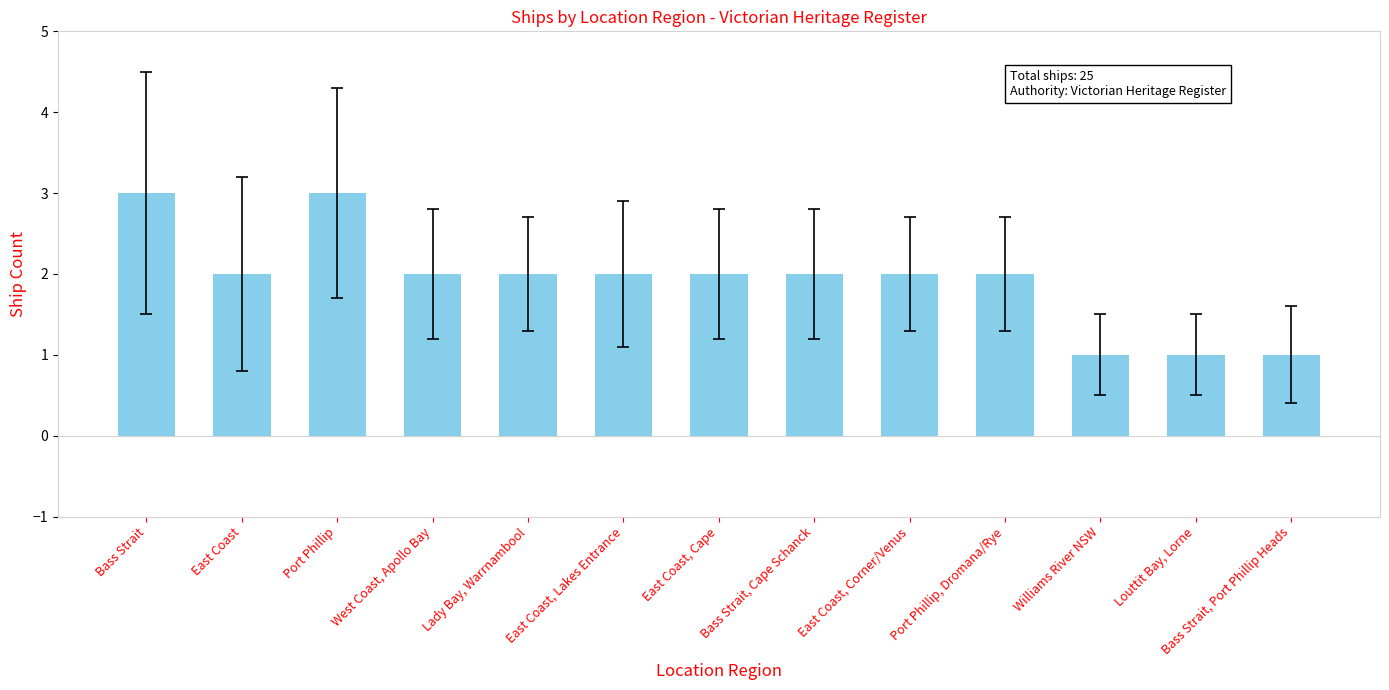

True or false: the data shows 2 at East Coast, Corner/Venus.

True